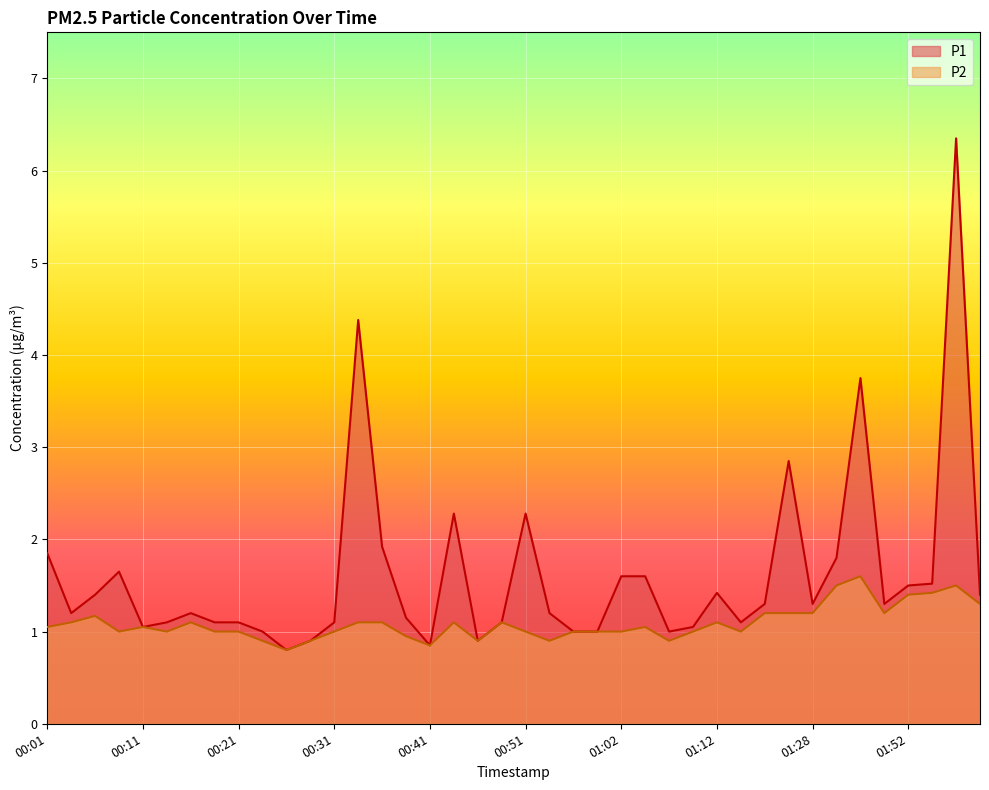

List the series in order of their peak value, highest first.

P1, P2